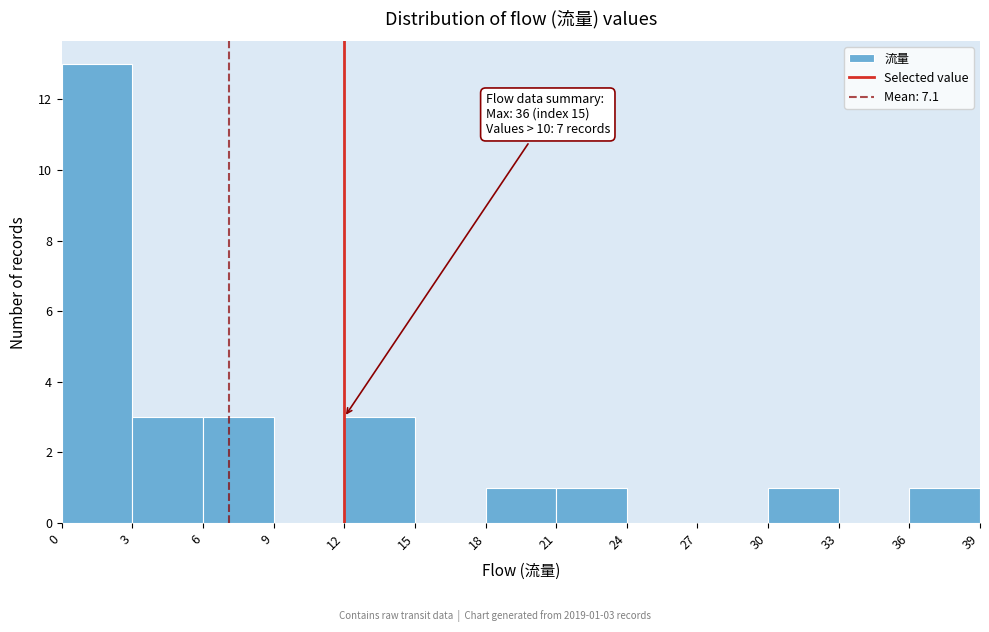

Over which range of the x-axis is the bar tallest?

0 to 3